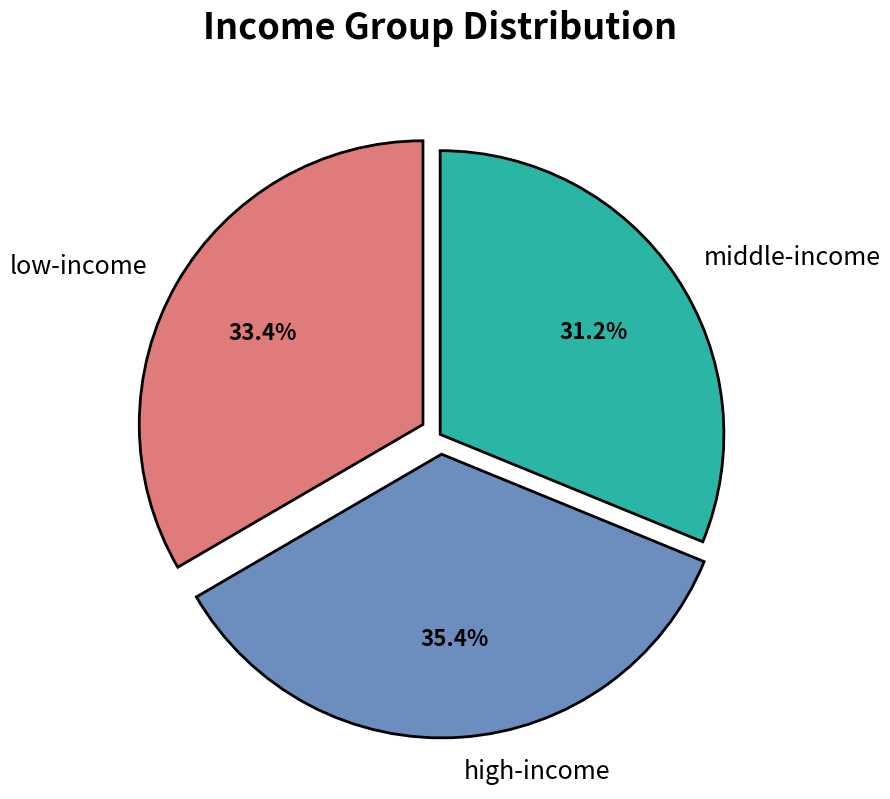

Is there any slice that represents more than half of the pie?

No